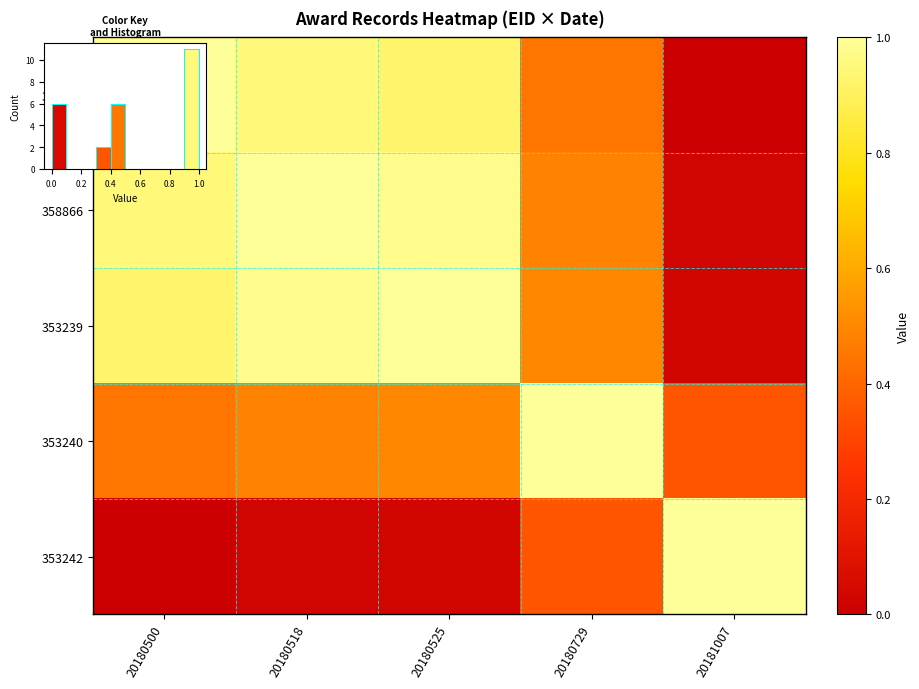

Is the value of 353242 at 20180518 greater than the value of 353240 at 20181007?

No